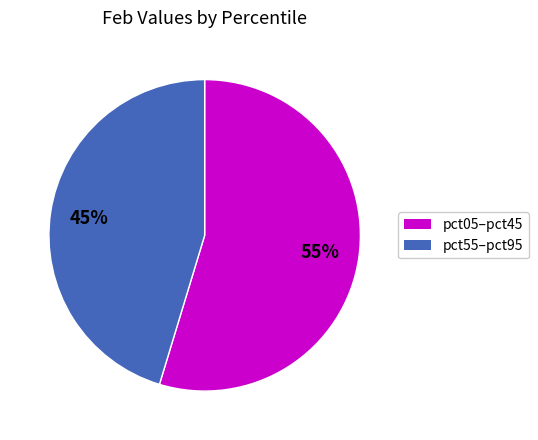

Is there any slice that represents more than half of the pie?

Yes